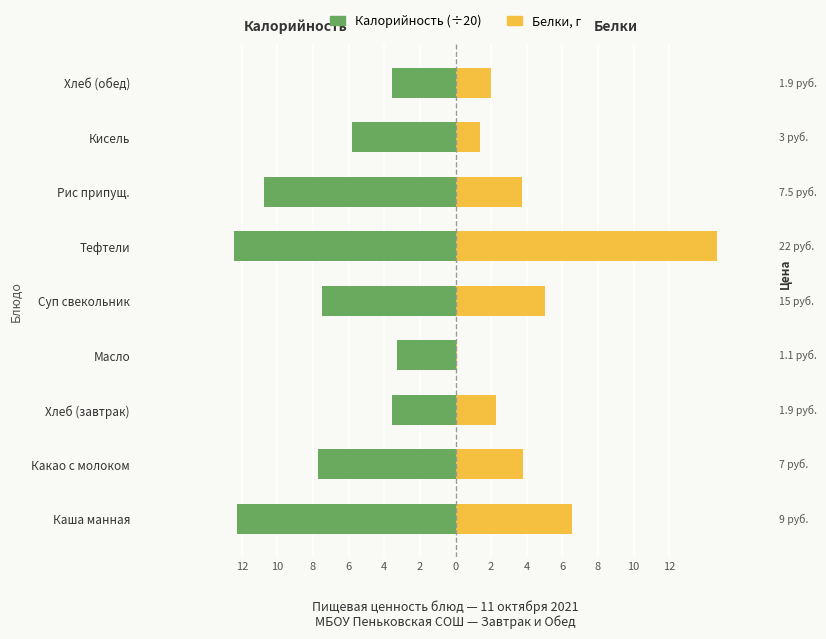

What is the smallest value displayed?

-12.4